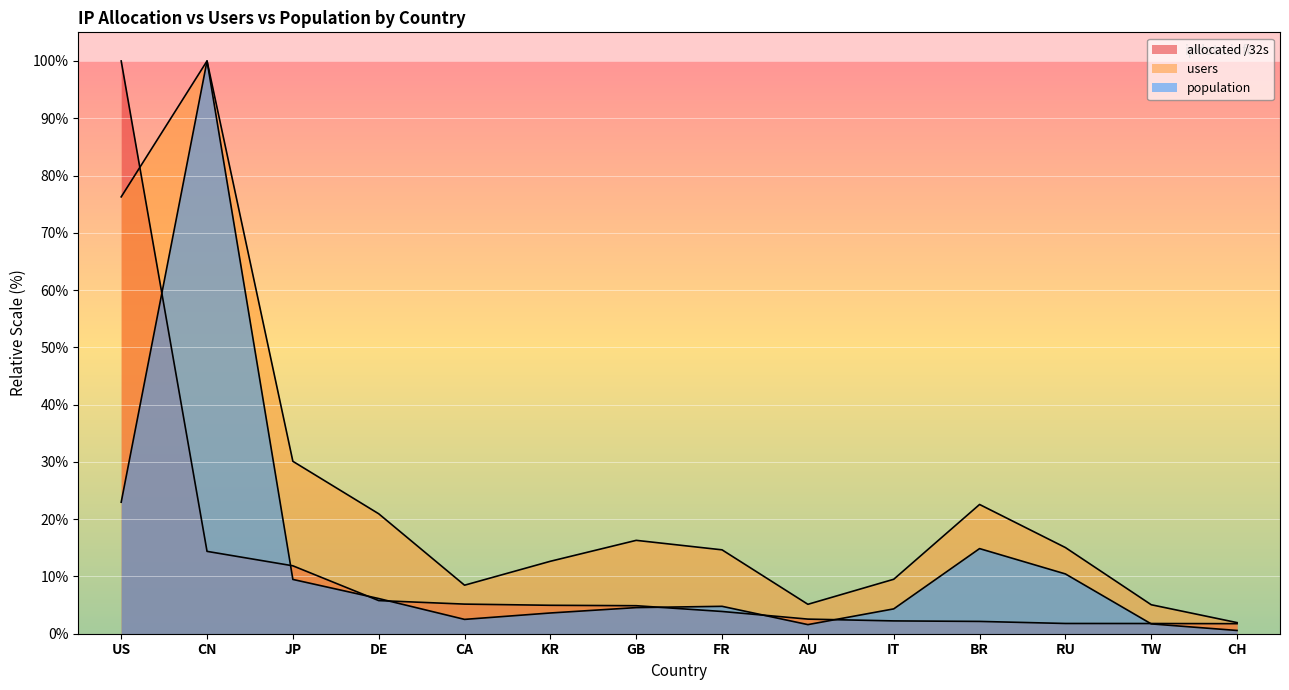

How many data points in population are above 4?

9